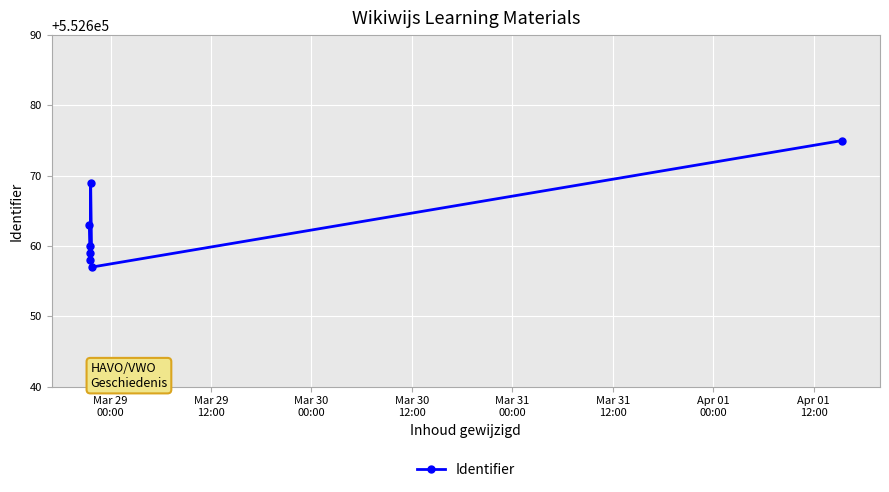

Reading left to right, transcribe all the data shown in this chart.

552663	552658	552659	552660	552669	552657	552675